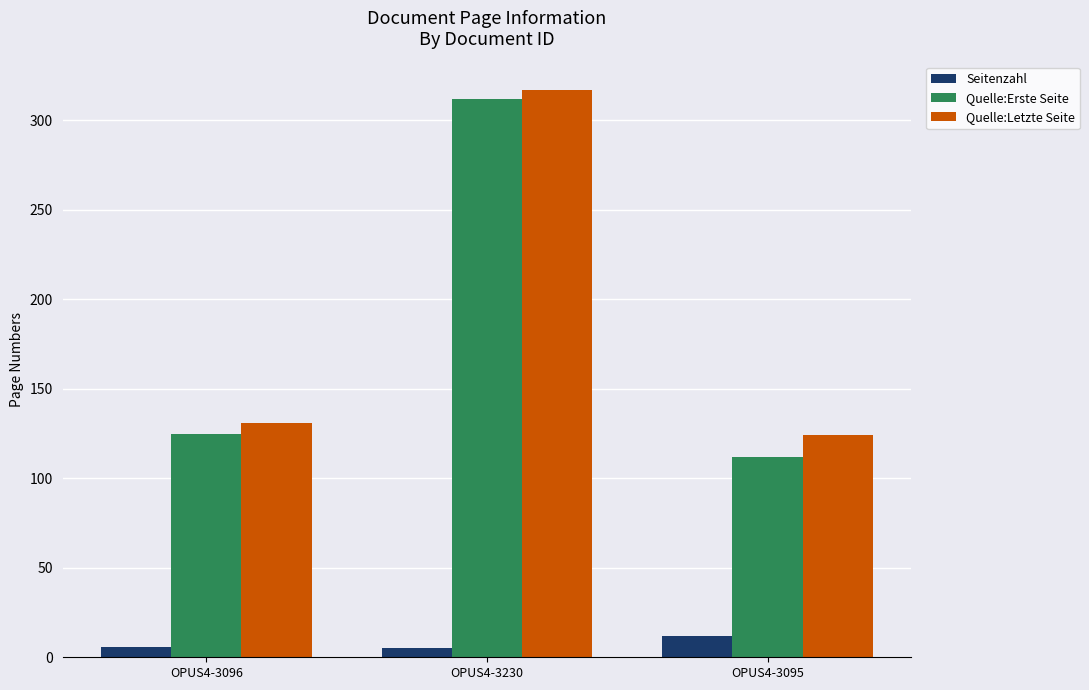

Which series changed the most between OPUS4-3096 and OPUS4-3230?

Quelle:Erste Seite